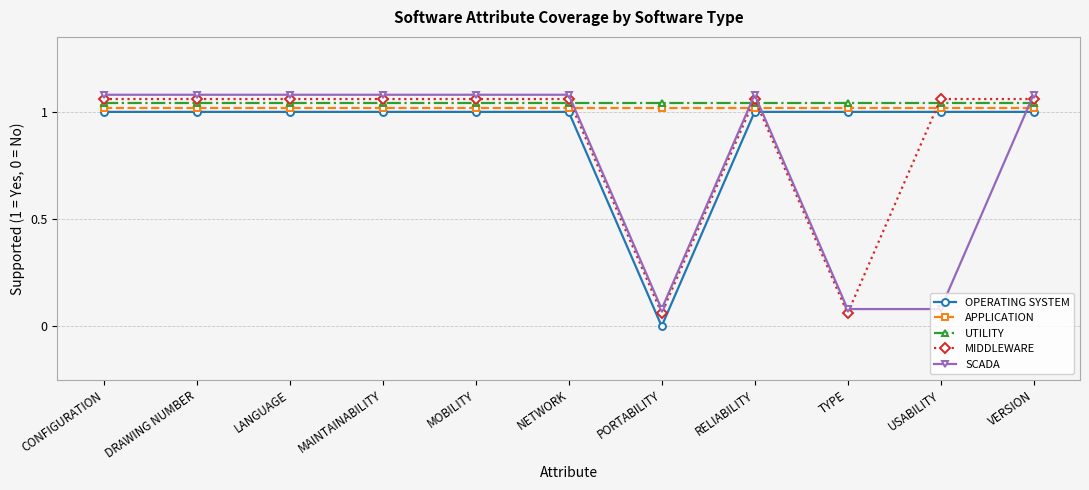

Is it true that UTILITY equals 1.0 at CONFIGURATION?

True